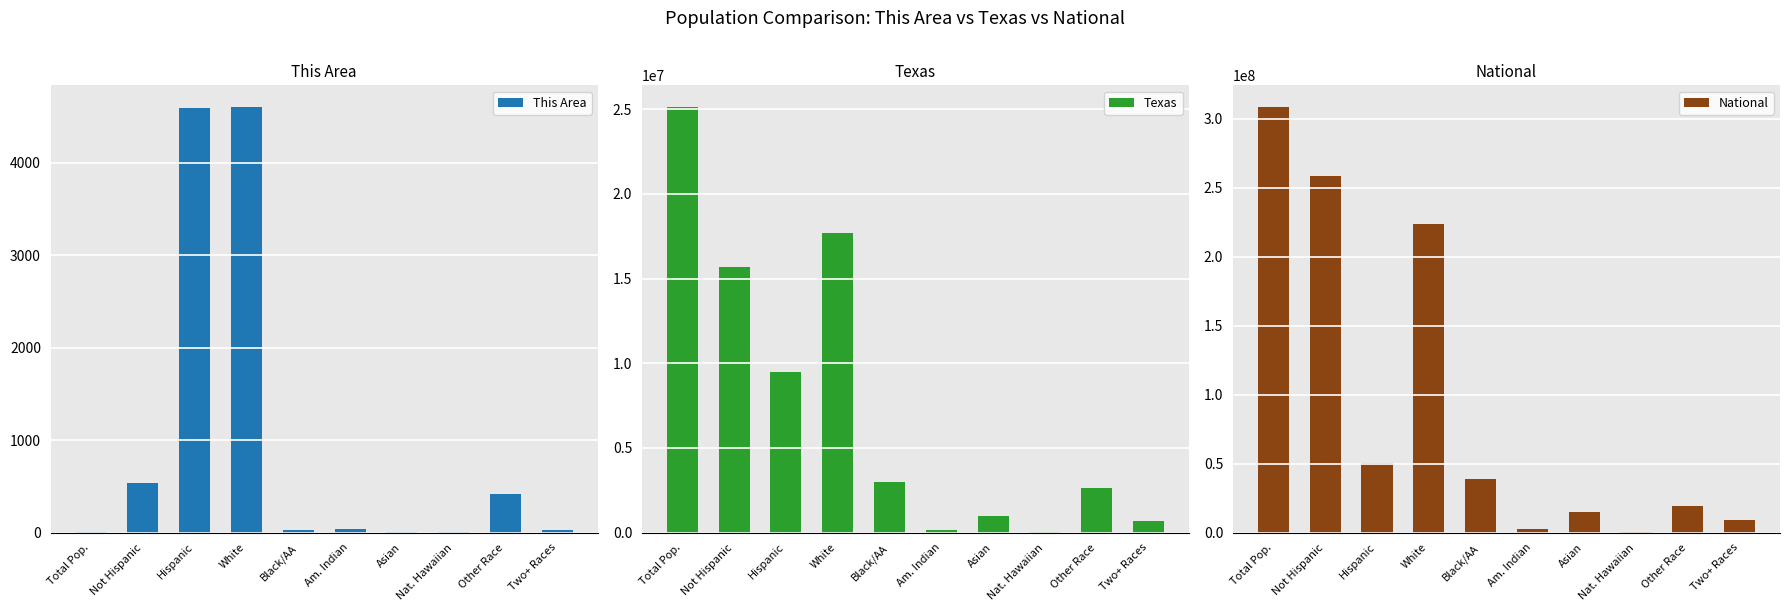

True or false: This Area has a value of 7290 at Hispanic.

False